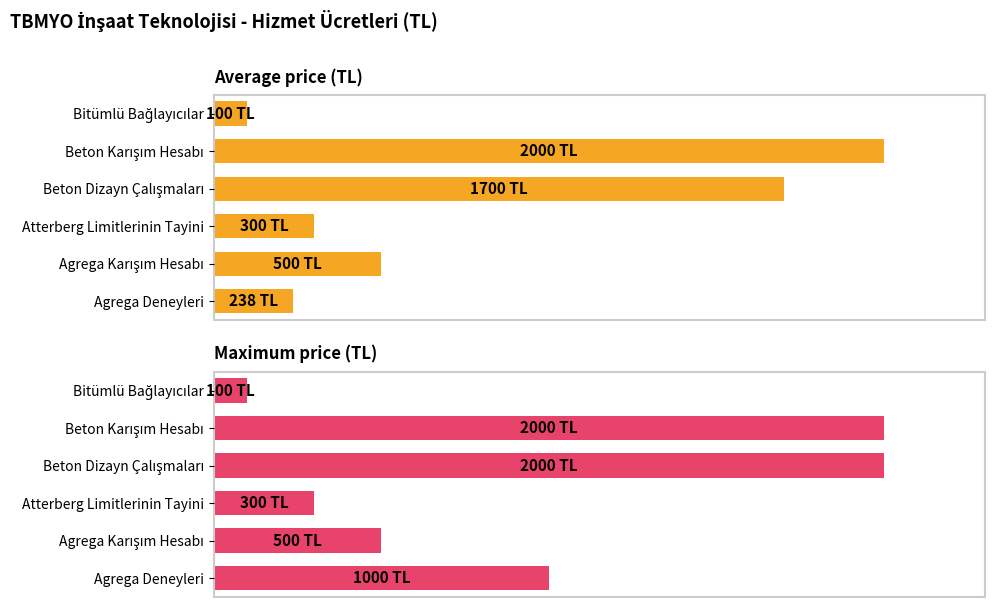

How many data points in Average price (TL) are less than 500?

3